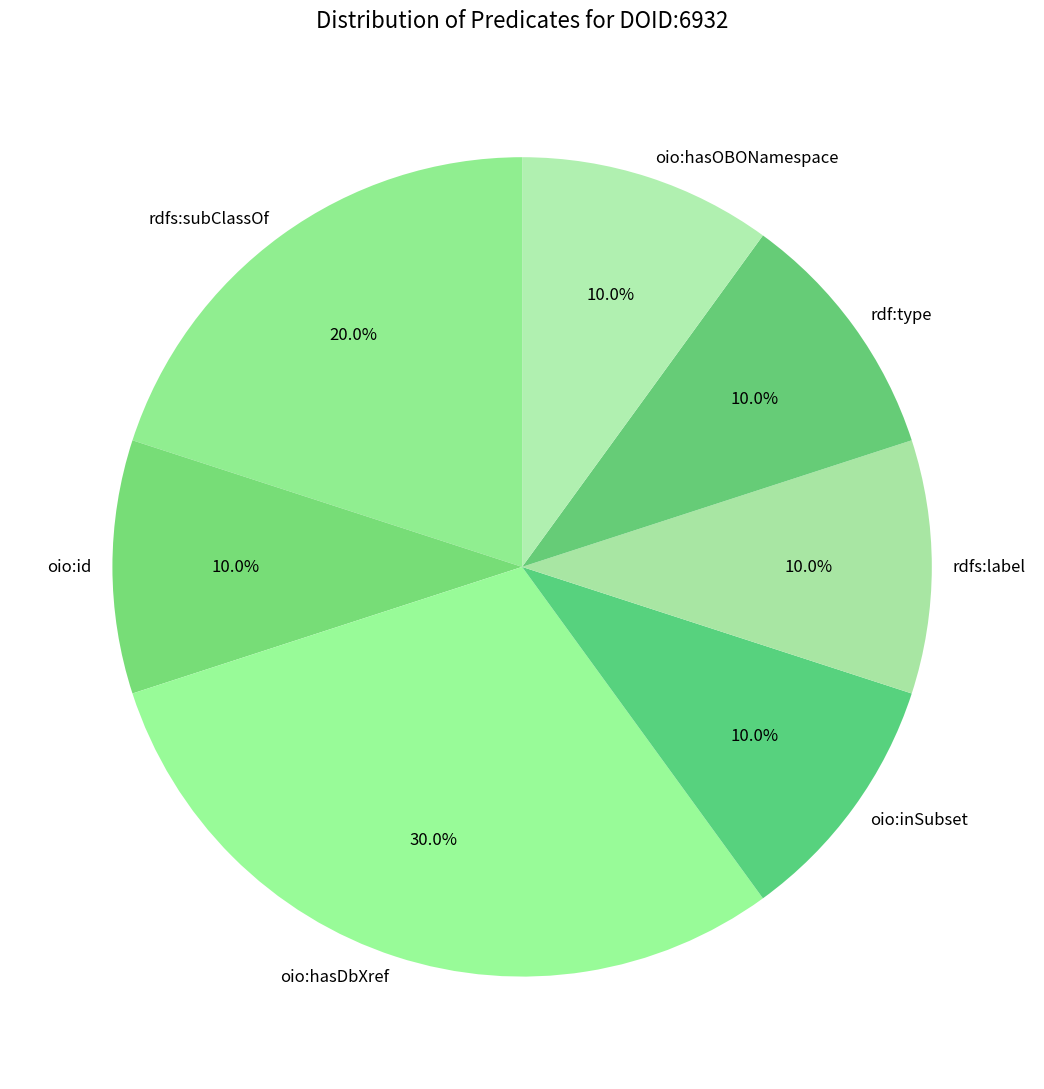

Approximately how many times larger is the value at oio:id compared to oio:hasDbXref?

0.3